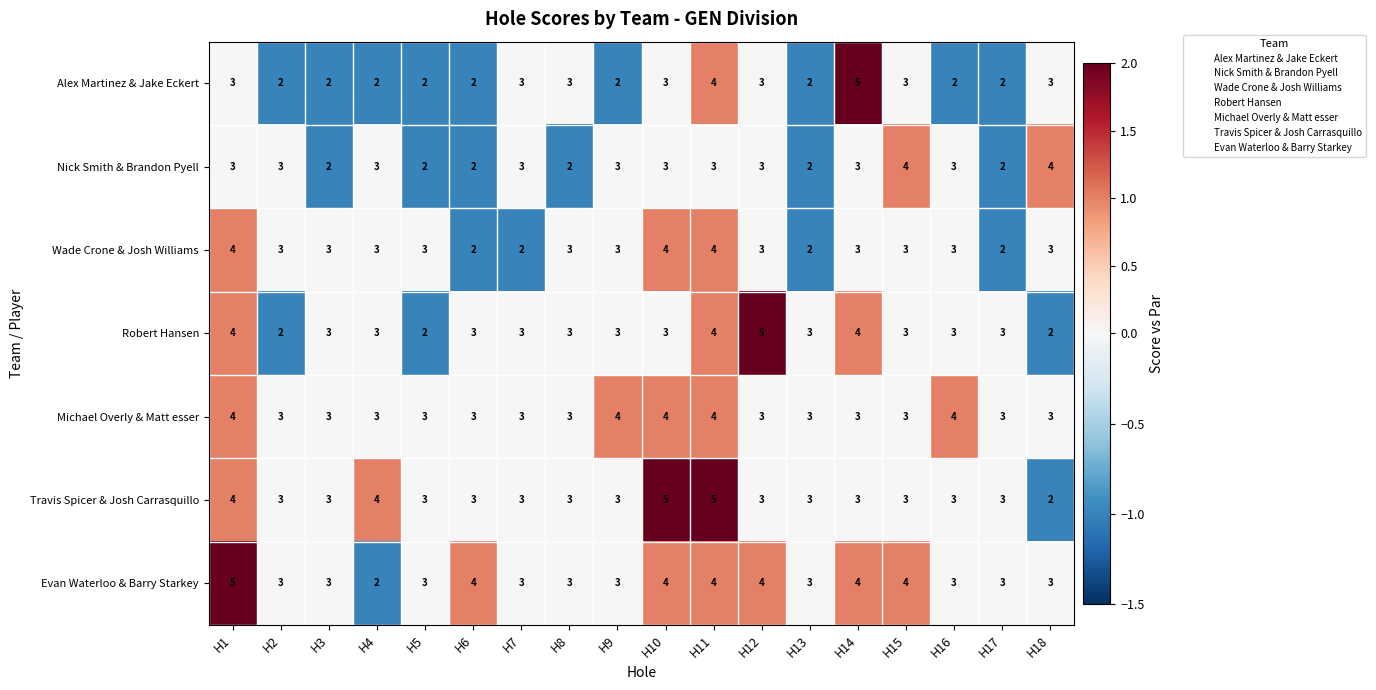

At which category does the chart reach its peak across all series?

H1